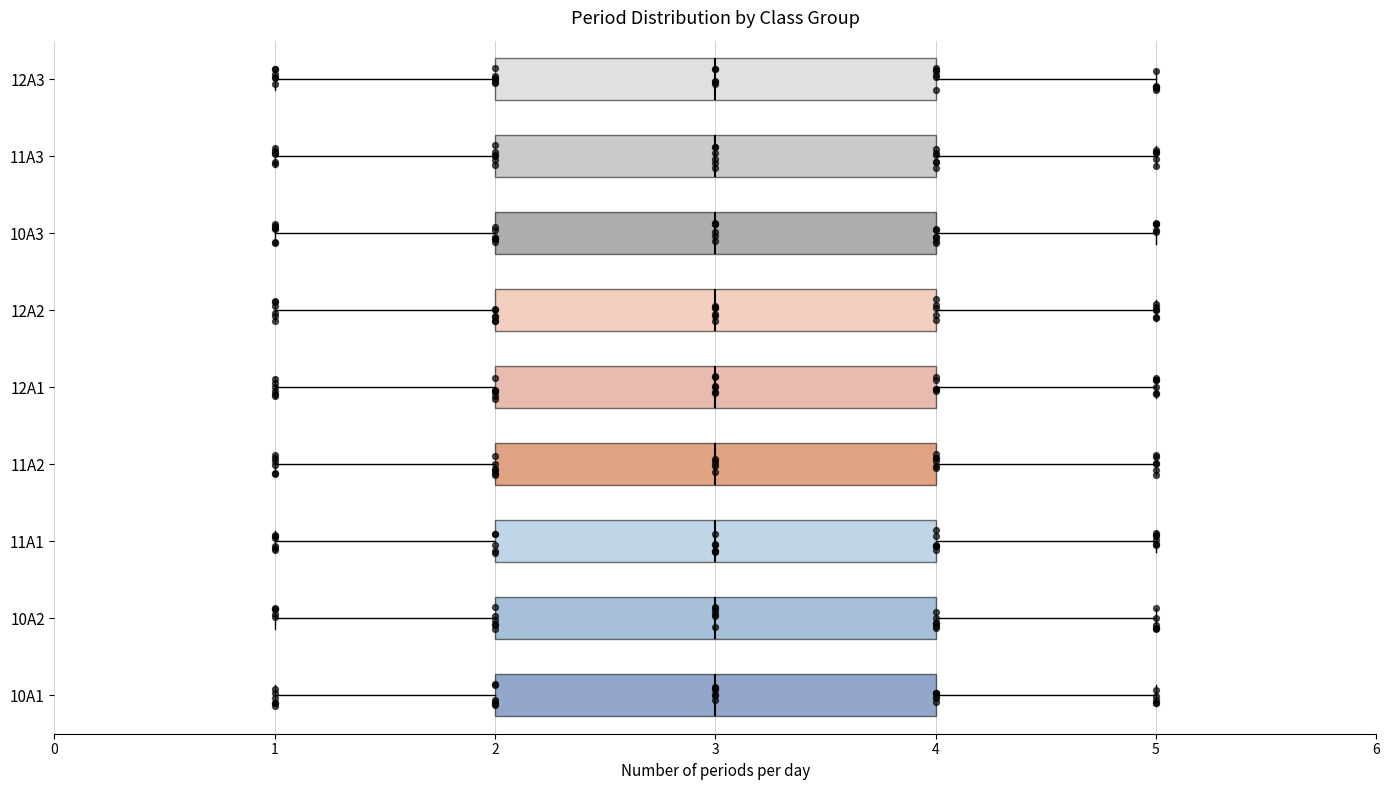

Where is the left edge of the box for 10A3 on the x-axis? The values are not printed on the chart, so give them approximately, as read against the axis.

2